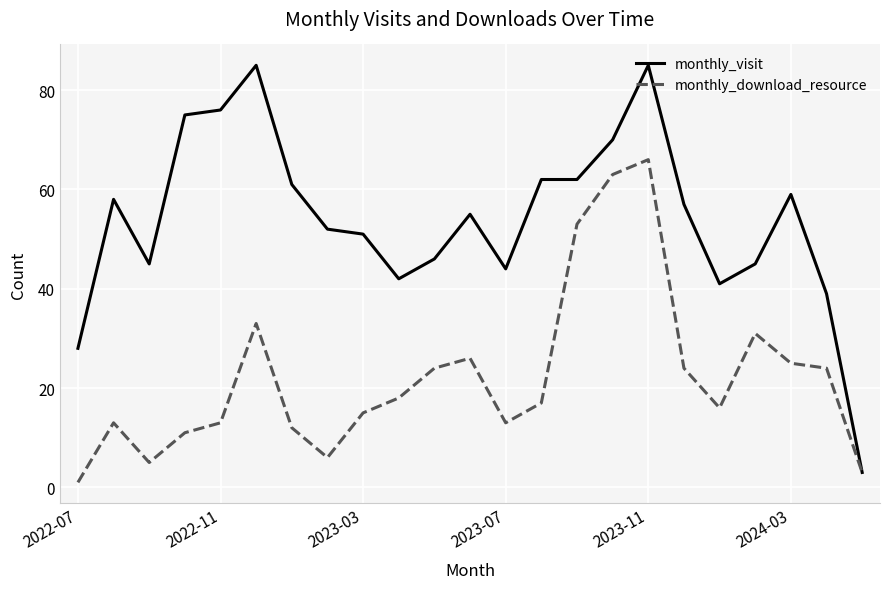

Which series has the largest total across all categories?

monthly_visit